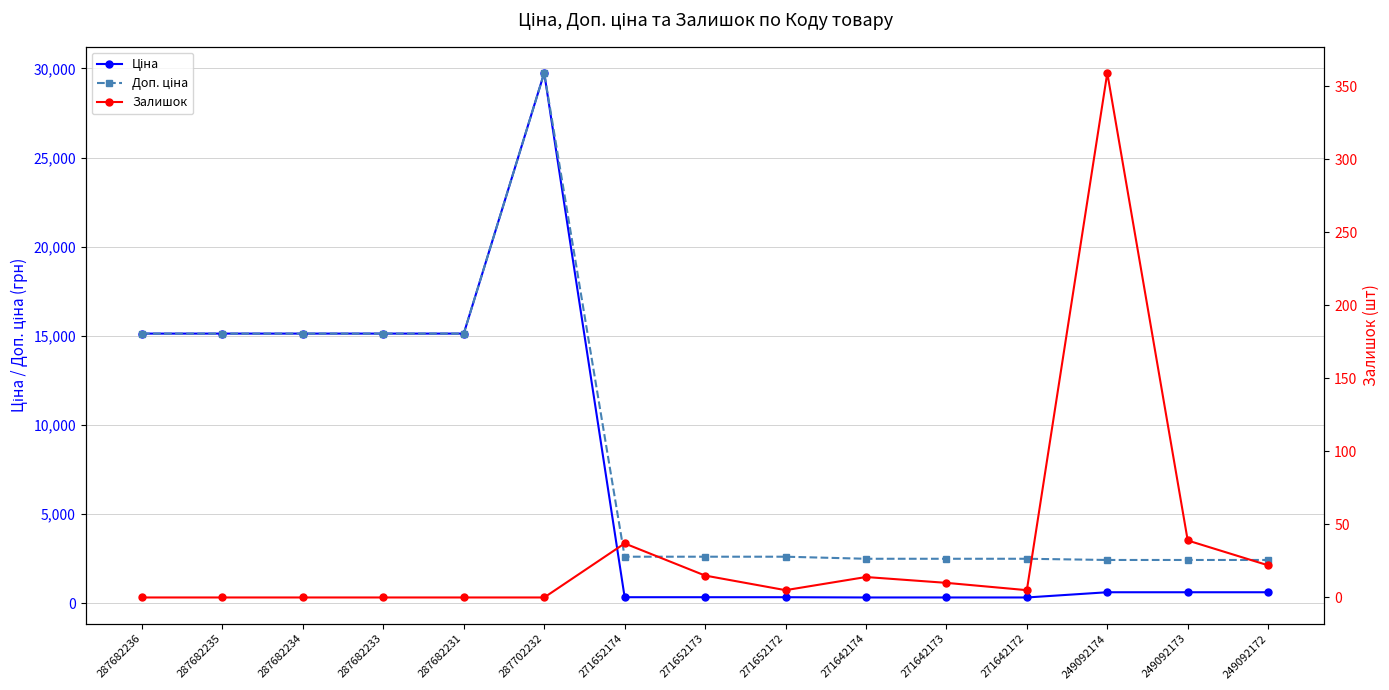

True or false: Залишок and Ціна intersect in this chart.

False